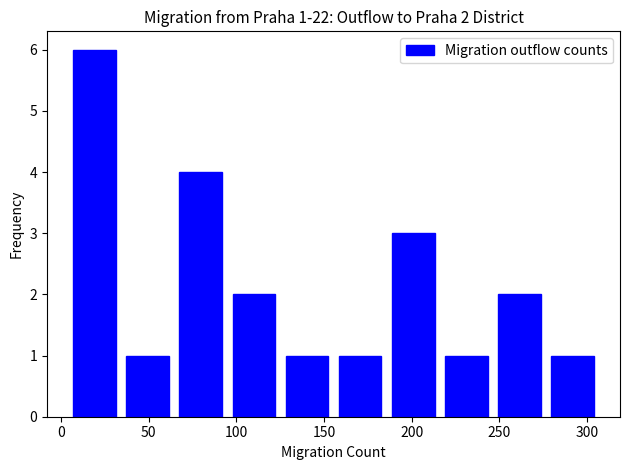

Over which range of the x-axis is the bar tallest?

5 to 35